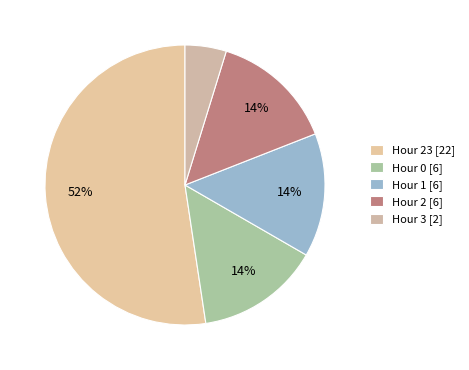

How many slices are in this pie chart?

5